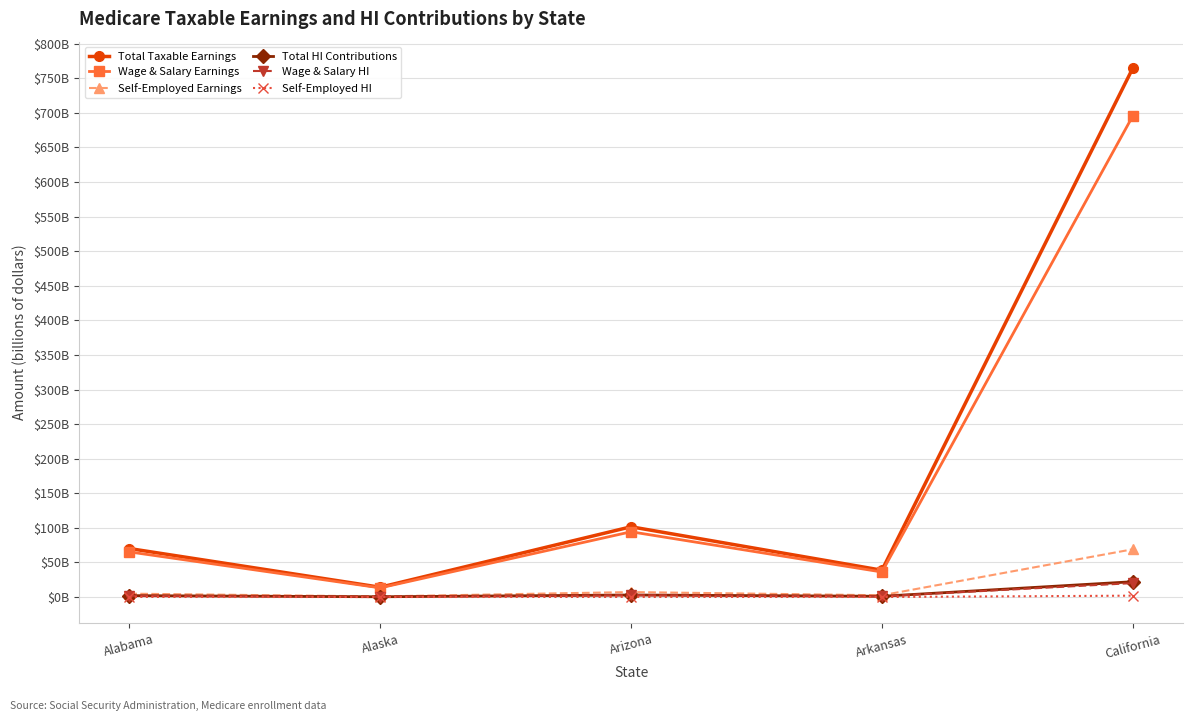

How many interior local peaks does the Total Taxable Earnings series have?

1